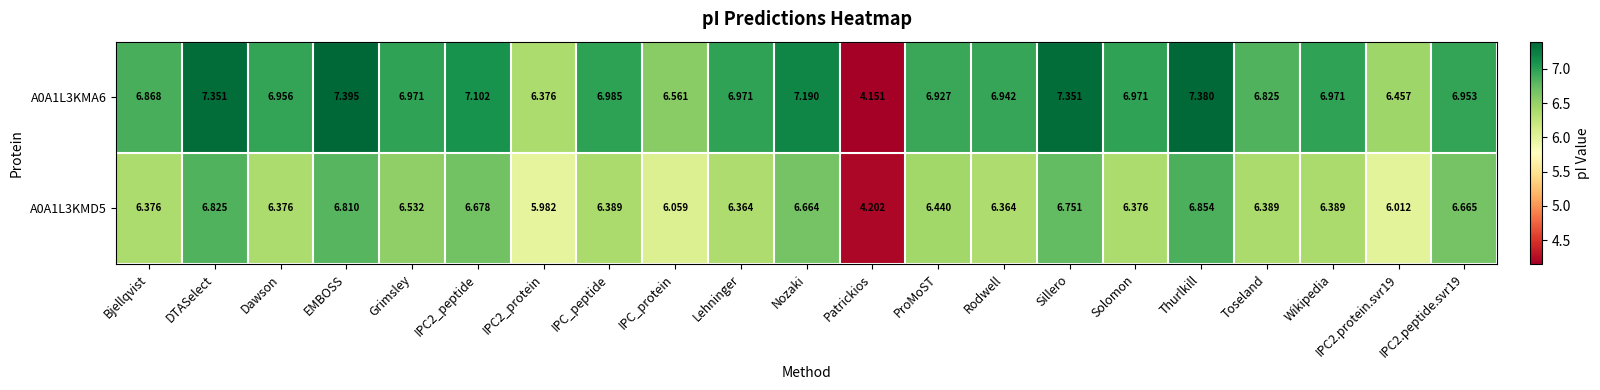

At which category does the chart reach its minimum across all series?

Patrickios